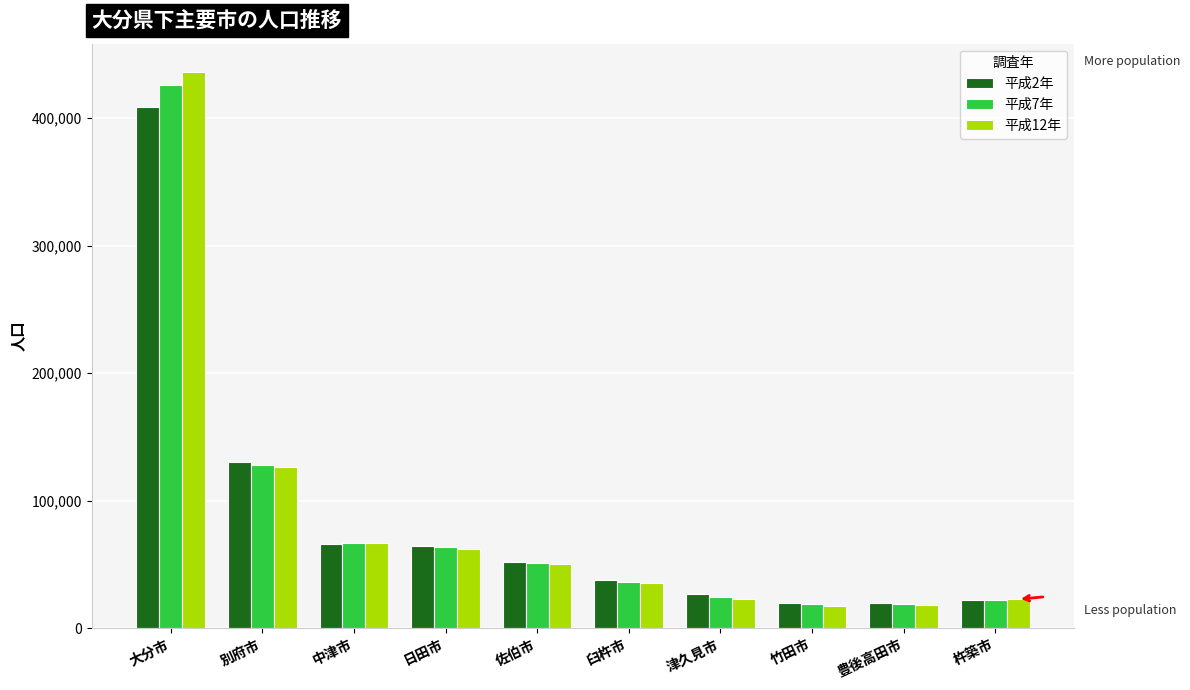

Is the value of 平成7年 at 豊後高田市 greater than the value of 平成12年 at 中津市?

No